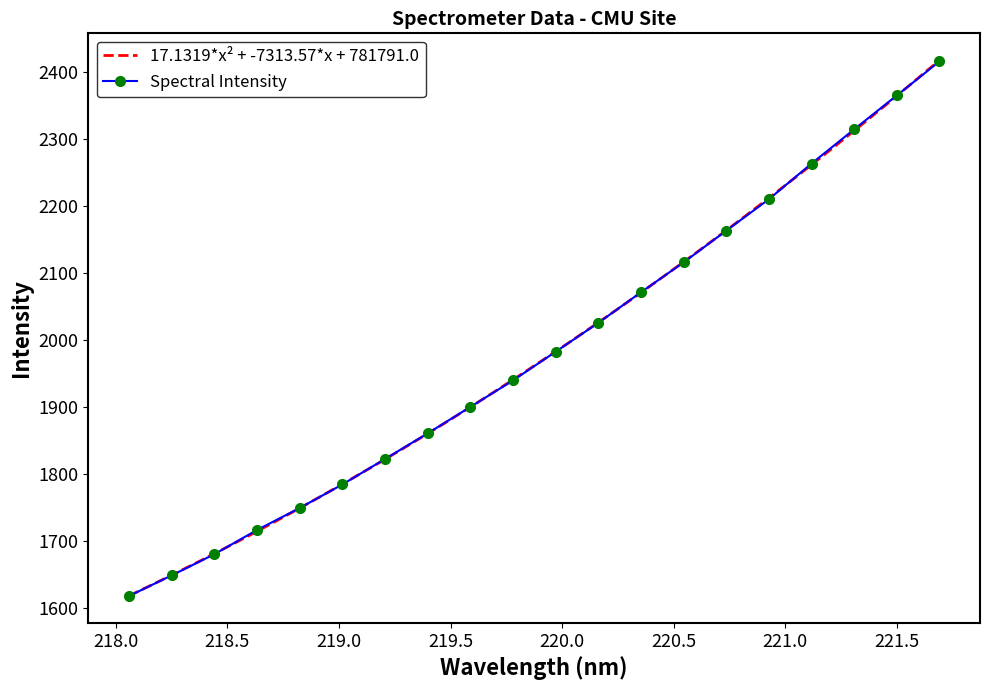

What is the smallest value displayed?

1617.7